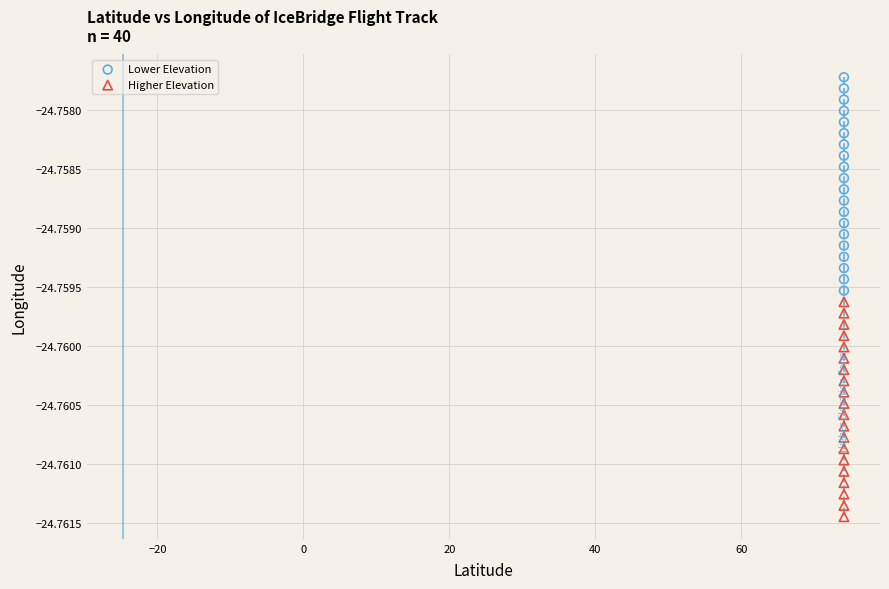

What are all the series names shown in the legend?

Lower Elevation, Higher Elevation